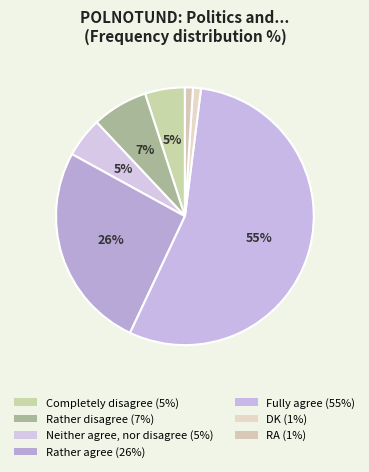

Between DK and Neither agree, nor disagree, which is larger?

Neither agree, nor disagree